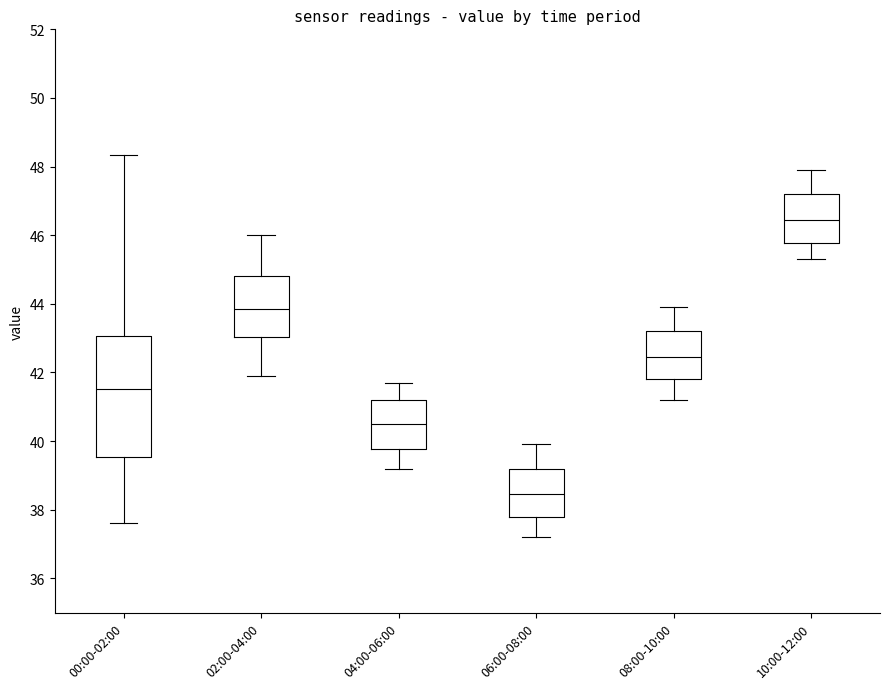

Which box has the highest median line?

10:00-12:00